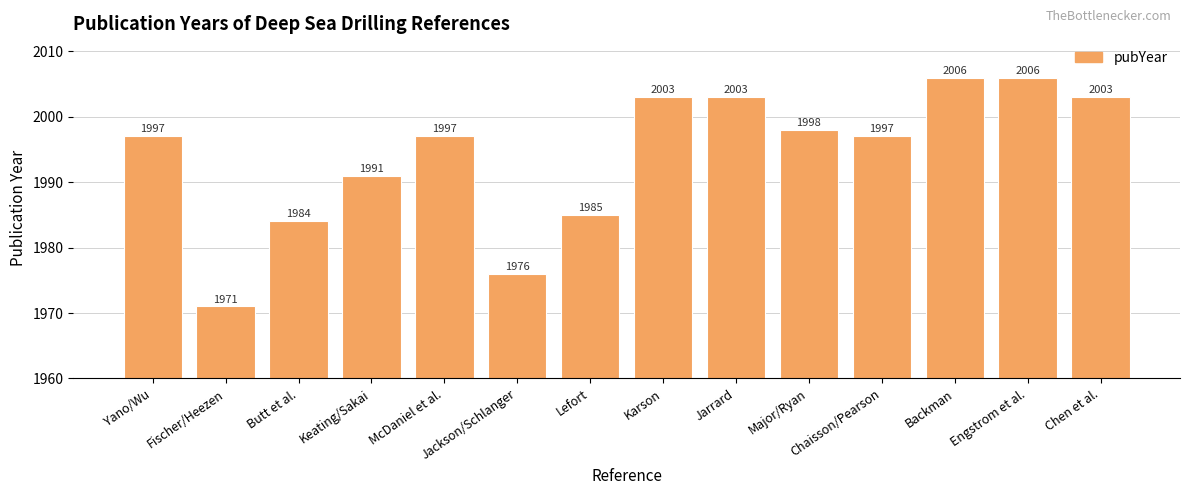

Are the bars grouped side by side (vs. stacked)?

No